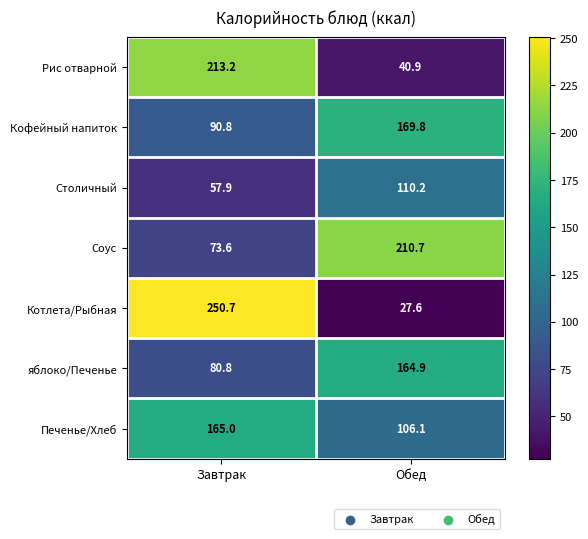

Reading right to left, extract all data points from this chart.

Рис отварной: 40.9	213.2
Кофейный напиток: 169.8	90.8
Столичный: 110.2	57.9
Соус: 210.7	73.6
Котлета/Рыбная: 27.6	250.7
яблоко/Печенье: 164.9	80.8
Печенье/Хлеб: 106.1	165.0